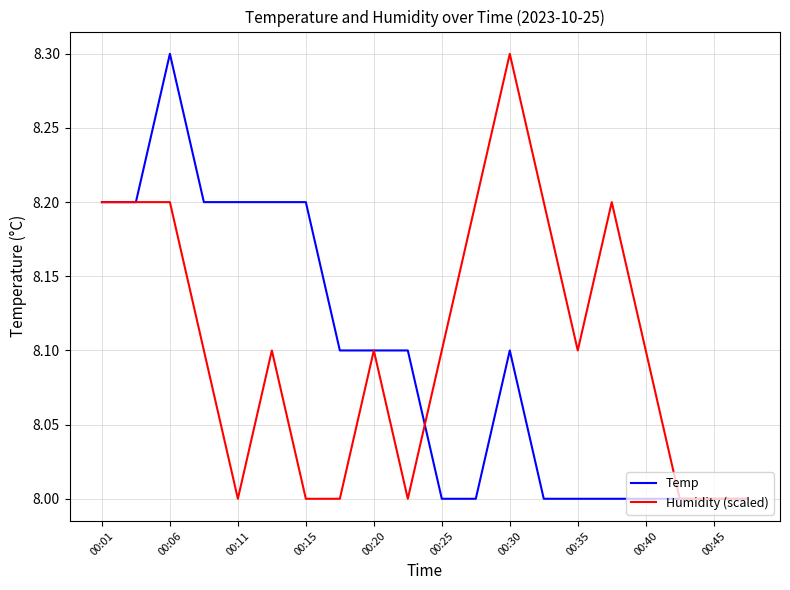

What is the average value of the Humidity (scaled) series?

8.1